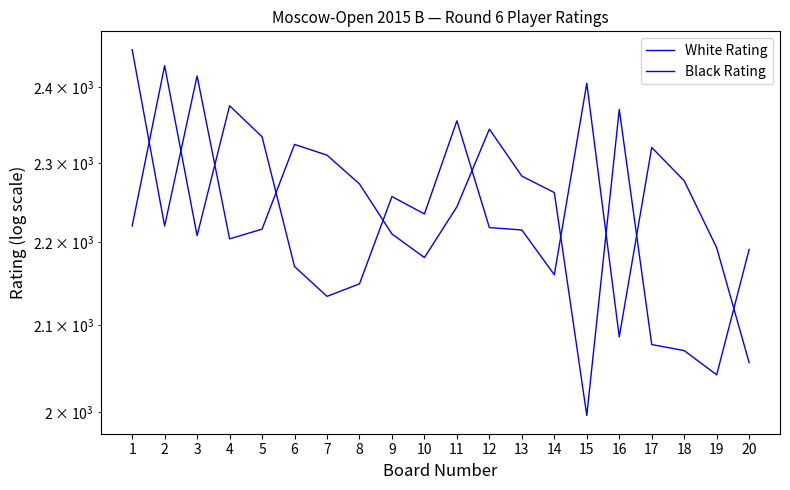

What is the difference between the Black Rating values at 6 and 18?

107